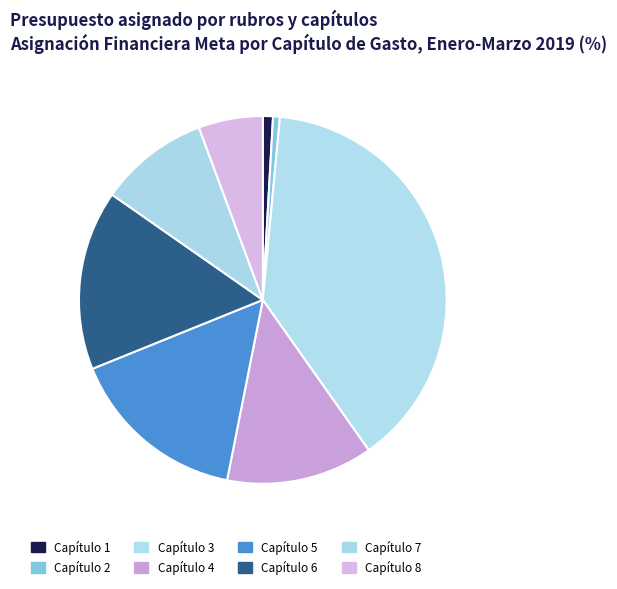

Does any single category account for the majority?

No